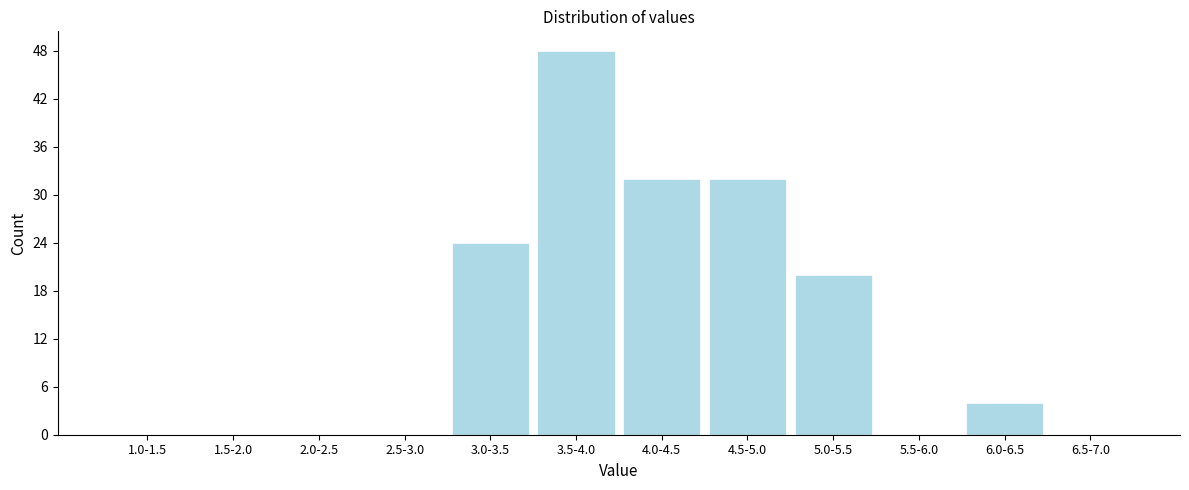

Reading left to right, transcribe all the data shown in this chart.

1.0-1.5=0	1.5-2.0=0	2.0-2.5=0	2.5-3.0=0	3.0-3.5=24	3.5-4.0=48	4.0-4.5=32	4.5-5.0=32	5.0-5.5=20	5.5-6.0=0	6.0-6.5=4	6.5-7.0=0